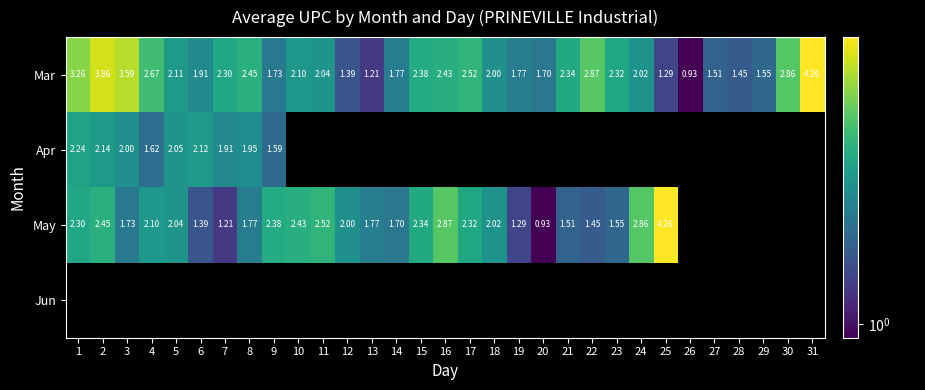

How many values in the Mar series are below 2?

12